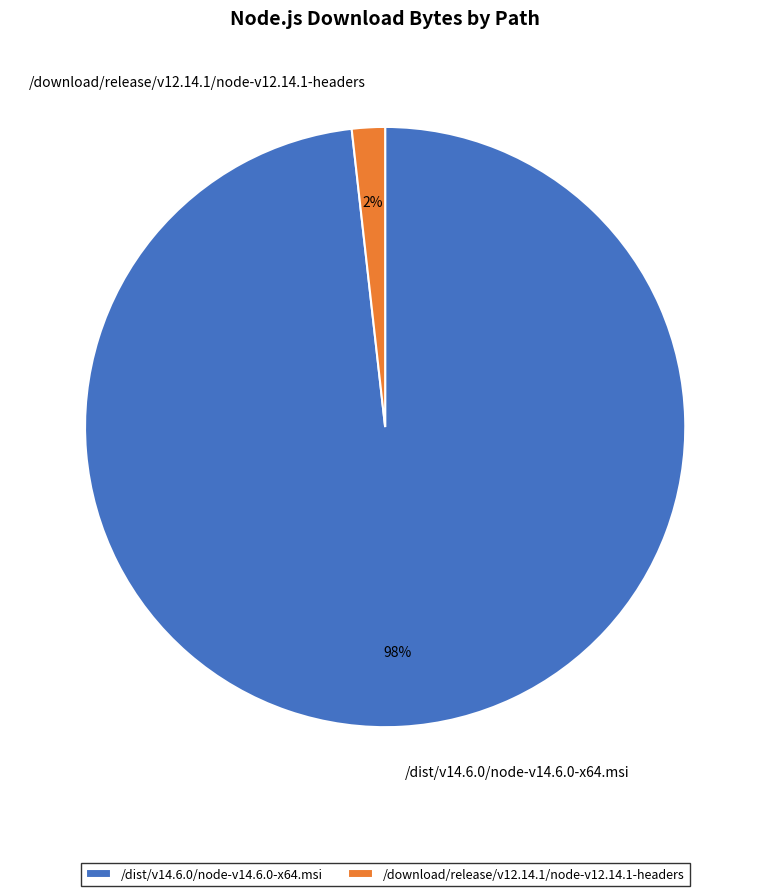

How many segments does this pie chart have?

2